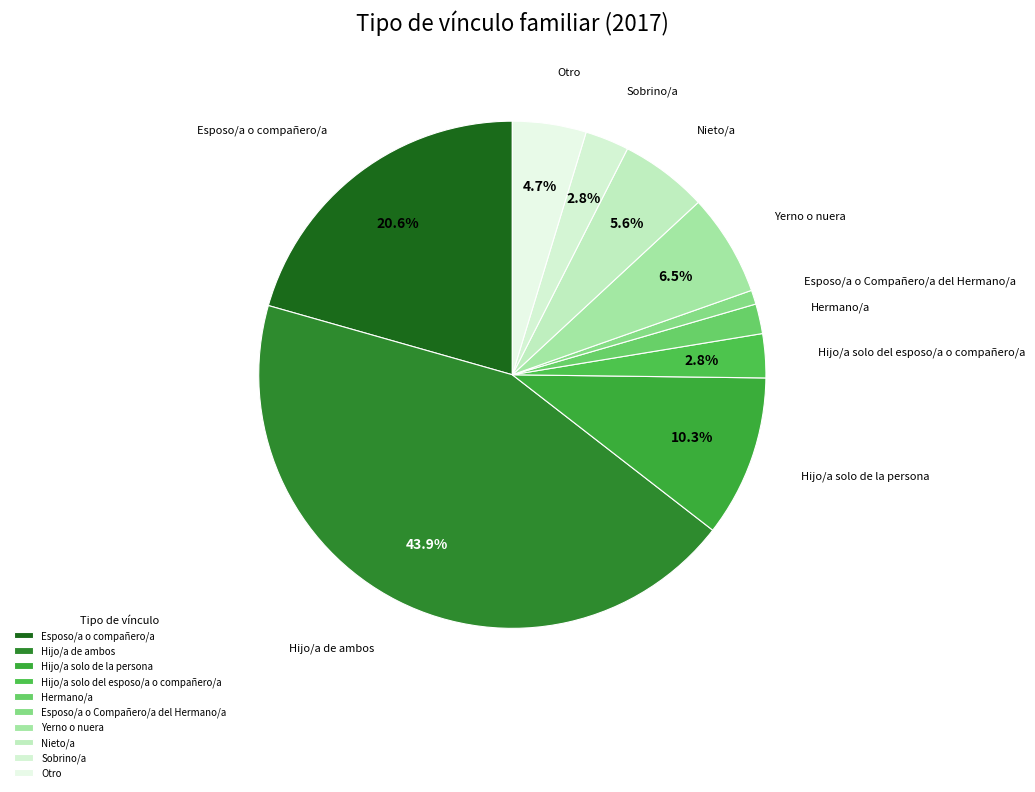

Does Sobrino/a represent more than half of the total?

No